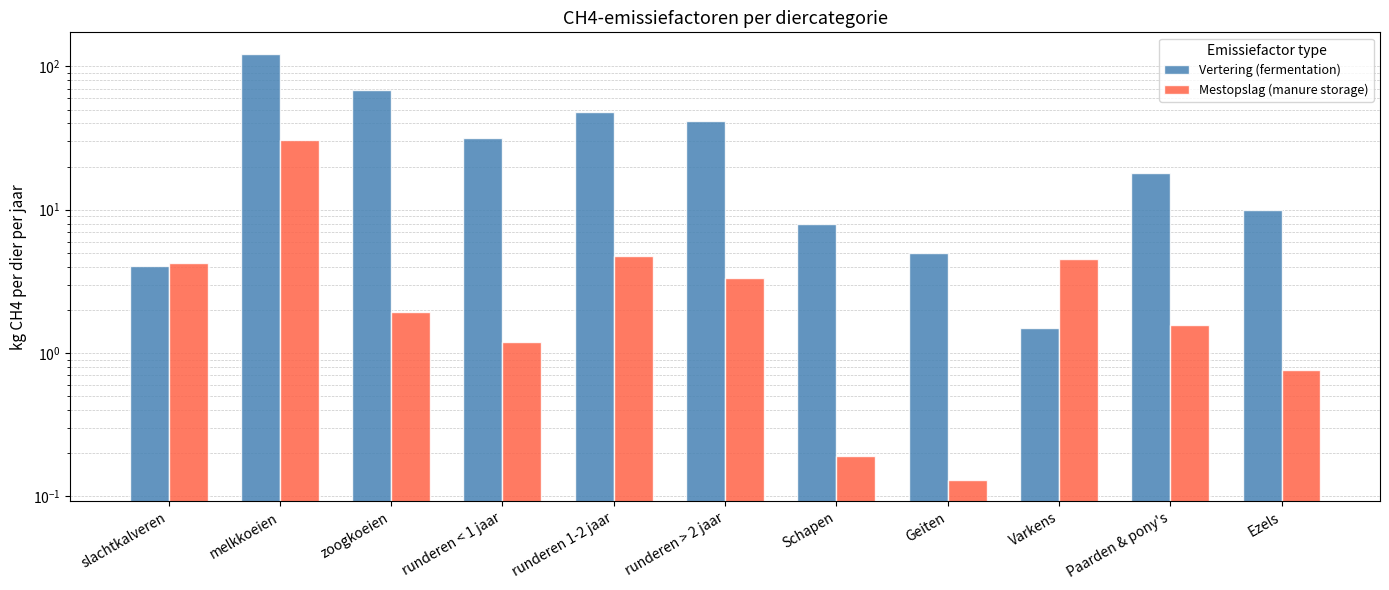

Reading right to left, list all the values displayed in this chart.

Vertering (fermentation): Ezels=10.0	Paarden & pony's=18.0	Varkens=1.5	Geiten=5.0	Schapen=8.0	runderen > 2 jaar=41.4	runderen 1-2 jaar=47.8	runderen < 1 jaar=31.9	zoogkoeien=68.9	melkkoeien=122.8	slachtkalveren=4.1
Mestopslag (manure storage): Ezels=0.8	Paarden & pony's=1.6	Varkens=4.5	Geiten=0.1	Schapen=0.2	runderen > 2 jaar=3.3	runderen 1-2 jaar=4.7	runderen < 1 jaar=1.2	zoogkoeien=1.9	melkkoeien=30.5	slachtkalveren=4.2